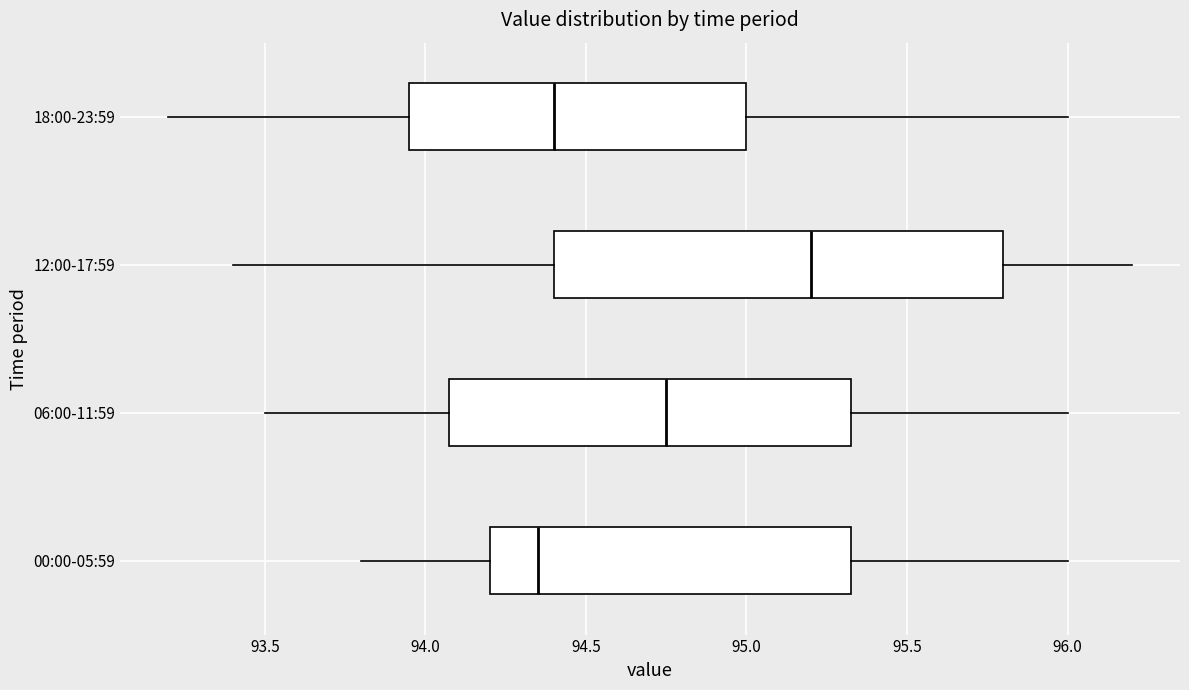

Where is the right edge of the box for 06:00-11:59 on the x-axis? The values are not printed on the chart, so give them approximately, as read against the axis.

95.35